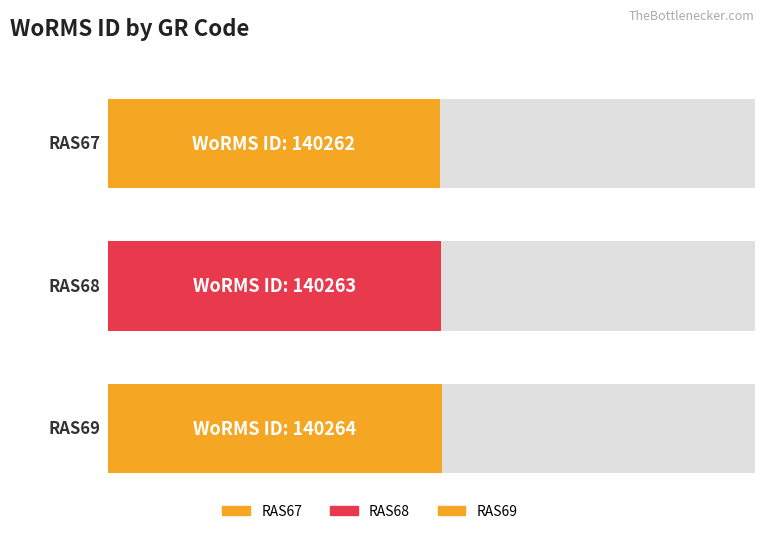

What is the value of the 3rd bar from the left?

140264